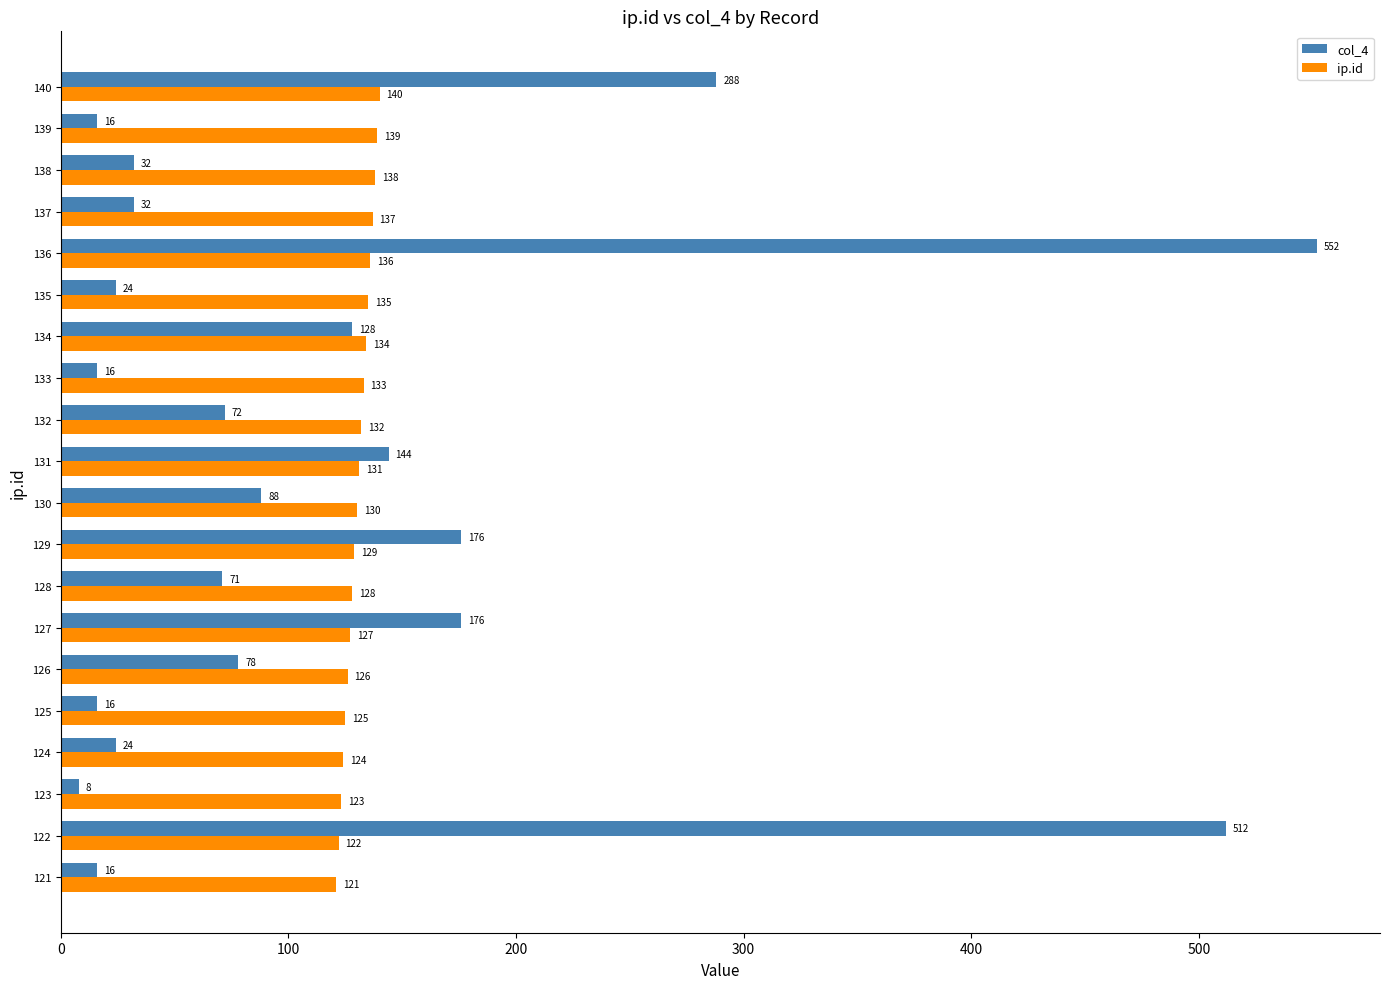

What is the total value across all series at 132?

204